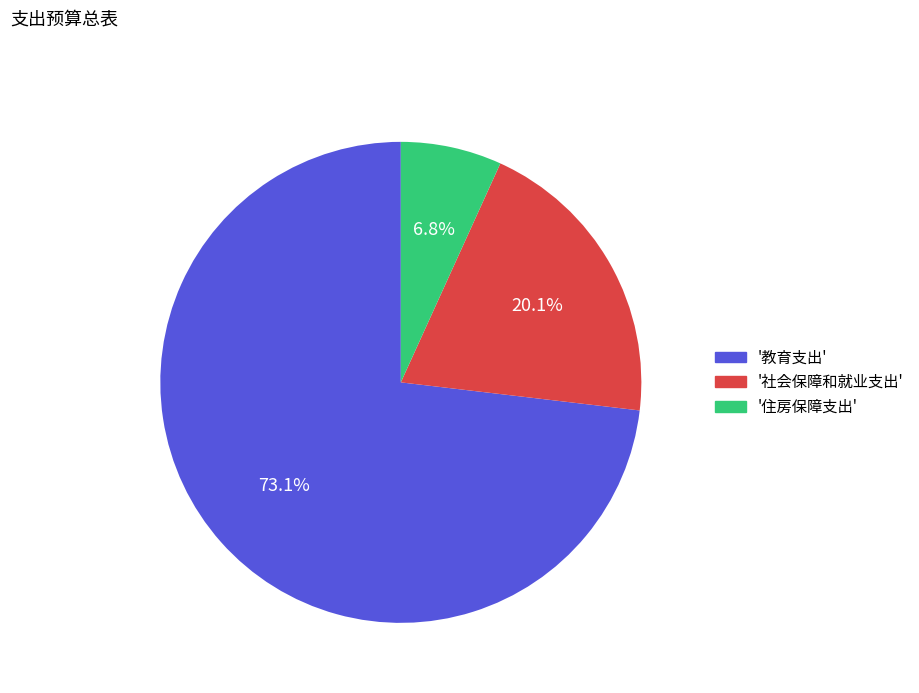

Is there any slice that represents more than half of the pie?

Yes